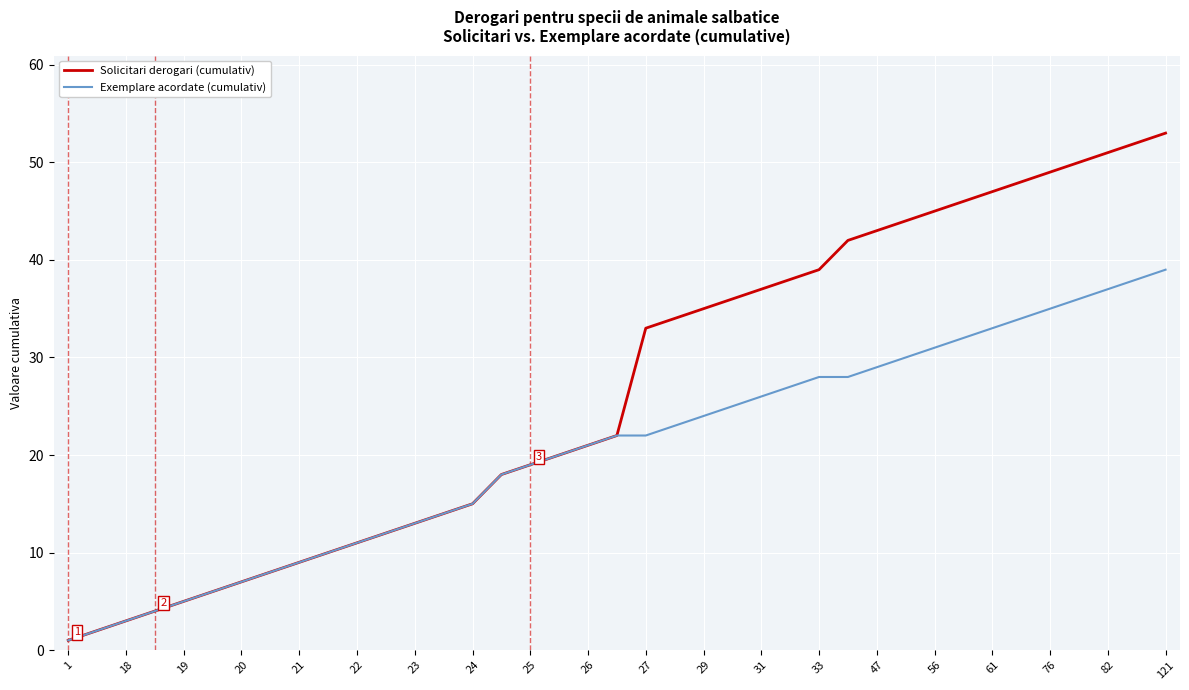

Rank the series by their maximum value, from lowest to highest.

Exemplare acordate (cumulativ), Solicitari derogari (cumulativ)